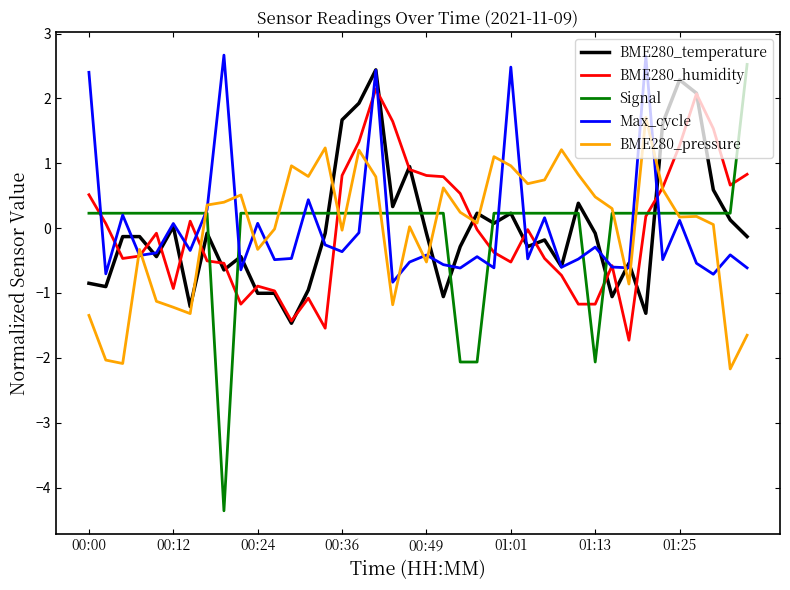

Which series has the widest spread of values?

Signal